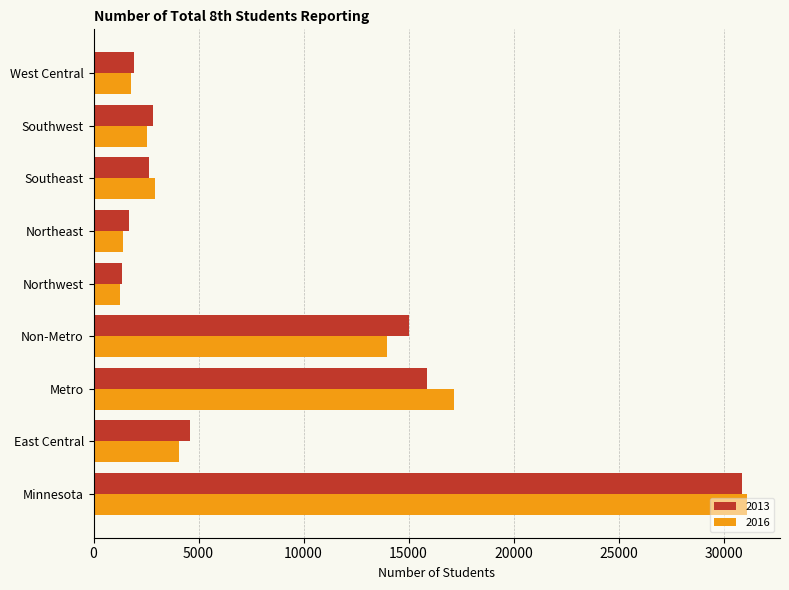

The value of 2013 at East Central is 2992. True or false?

False